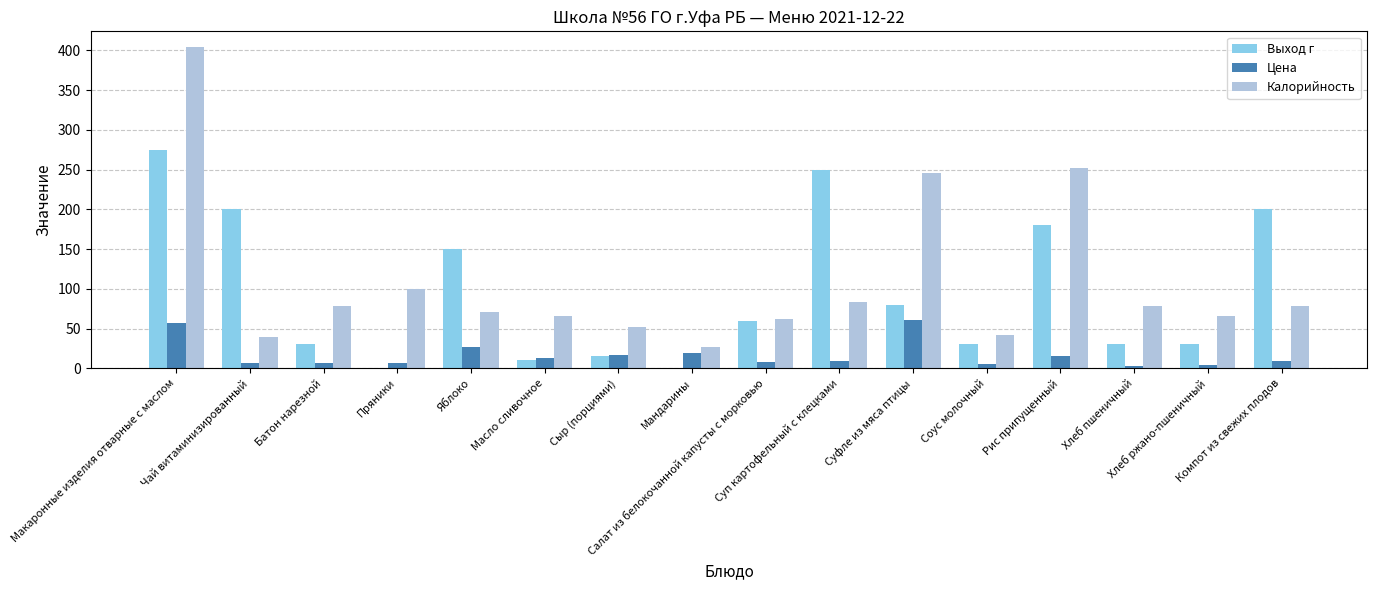

How many distinct data groups are displayed?

3